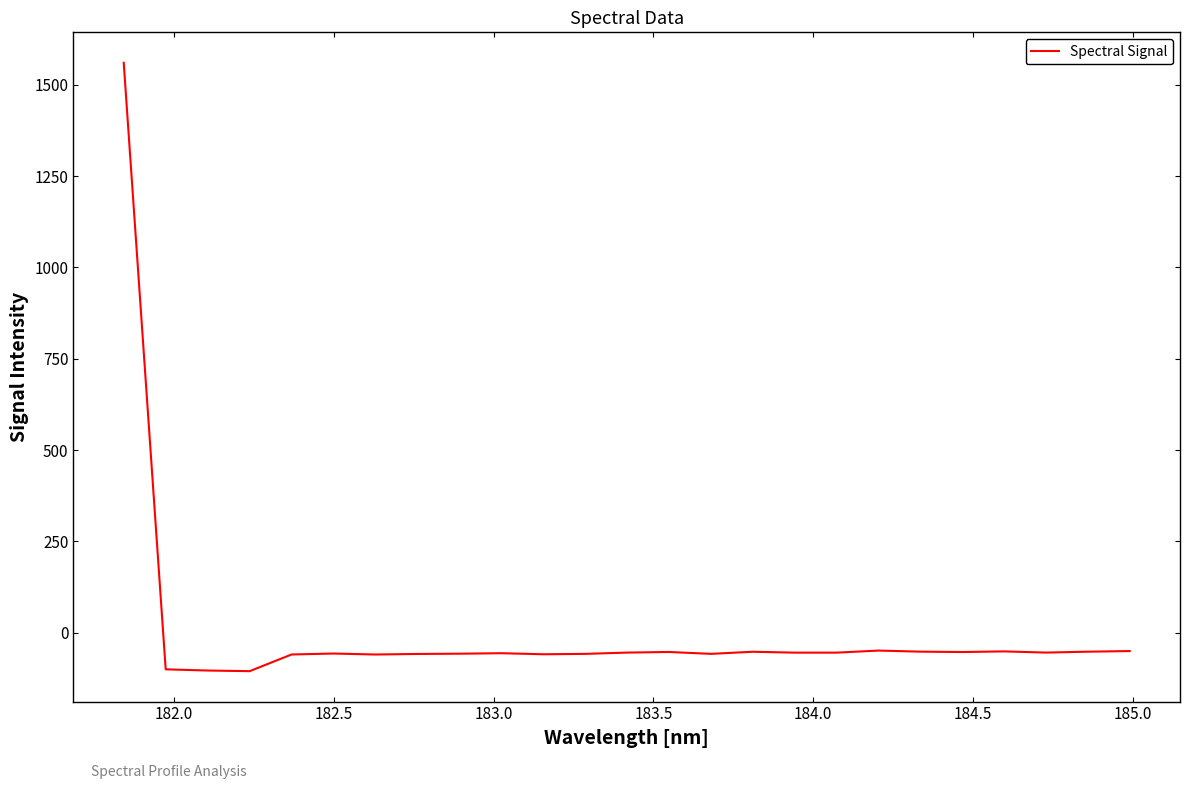

What is the difference between the maximum and minimum values?

1665.4